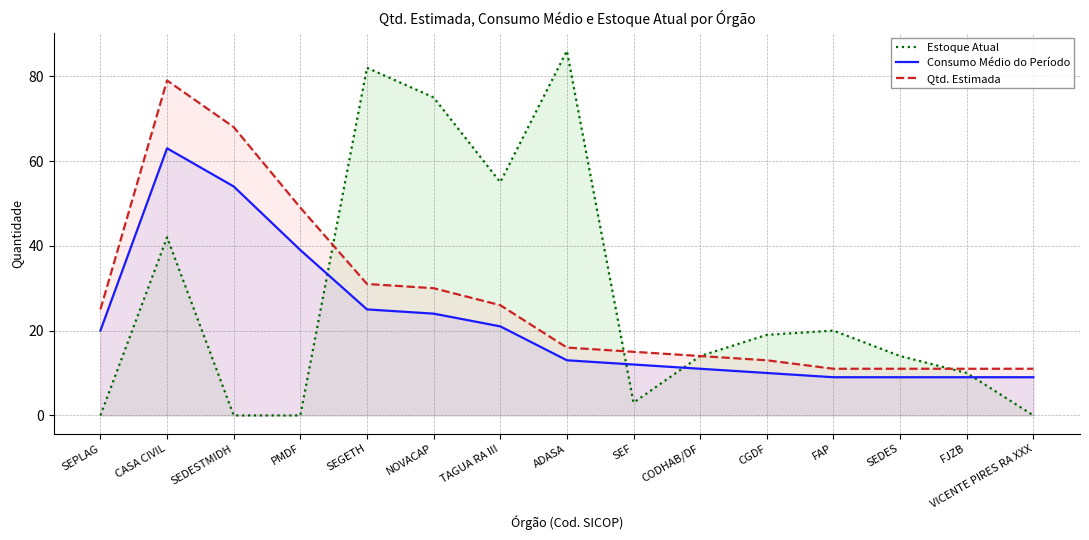

How many positive values does the Estoque Atual series have?

11